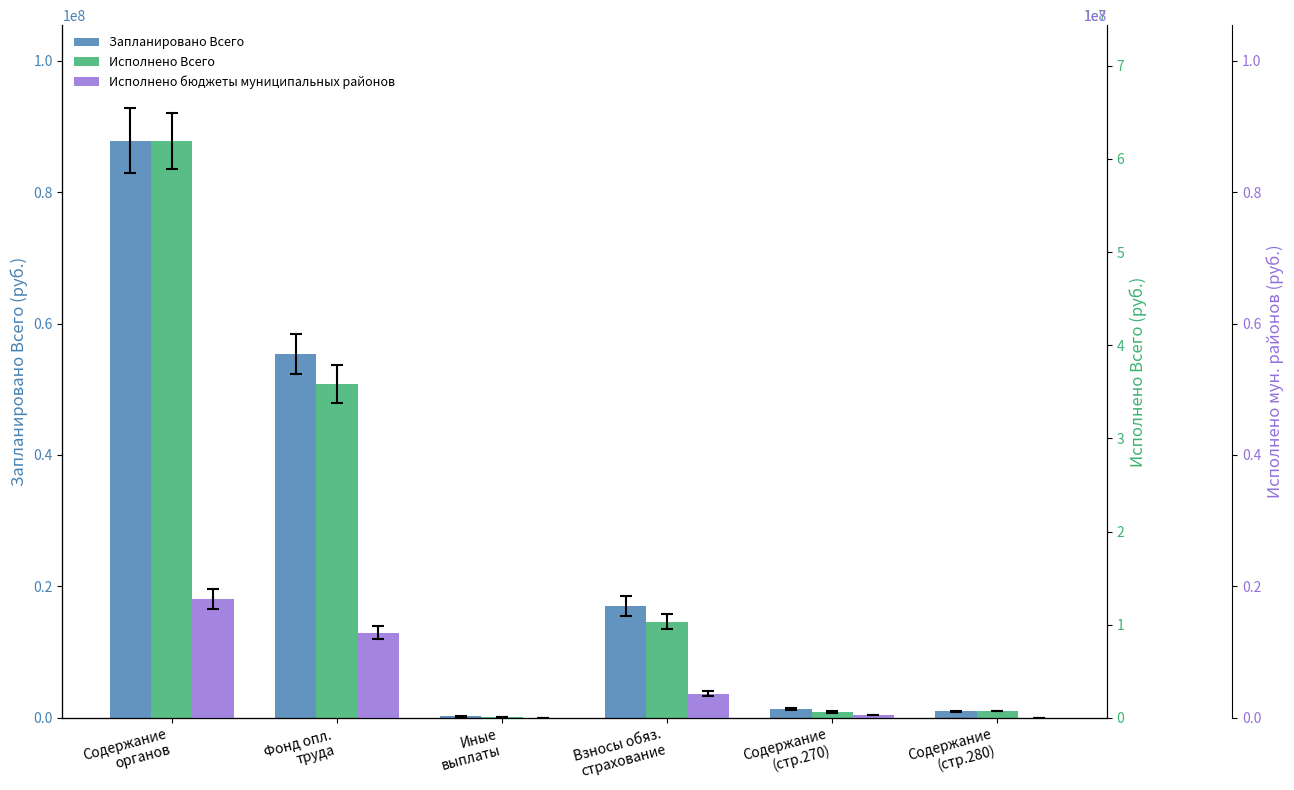

What value does the Исполнено бюджеты муниципальных районов series have at Содержание
органов?

18131128.0